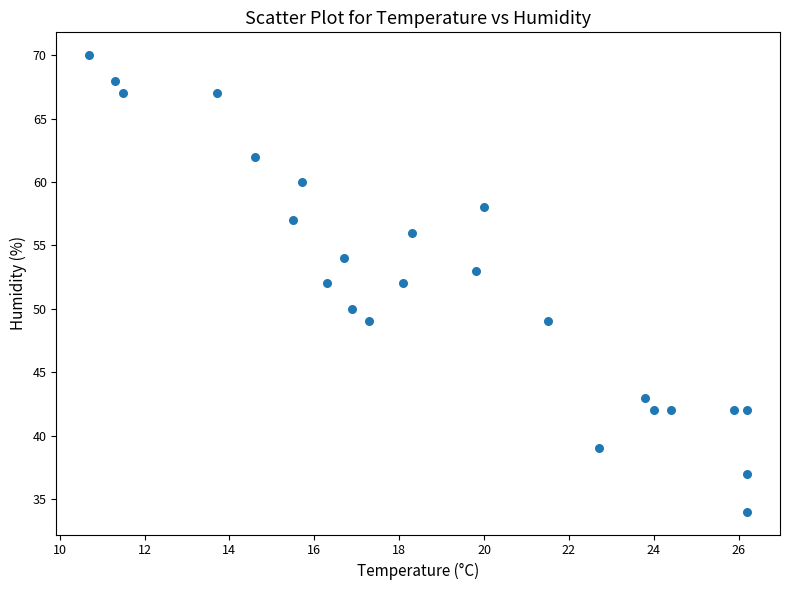

What is the range of Y values (max minus min)?

36